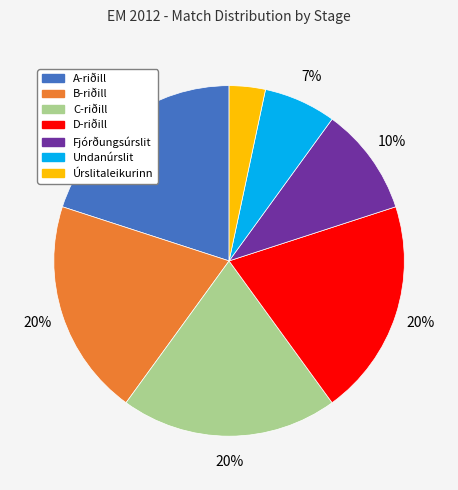

Count the number of slices in the pie.

7